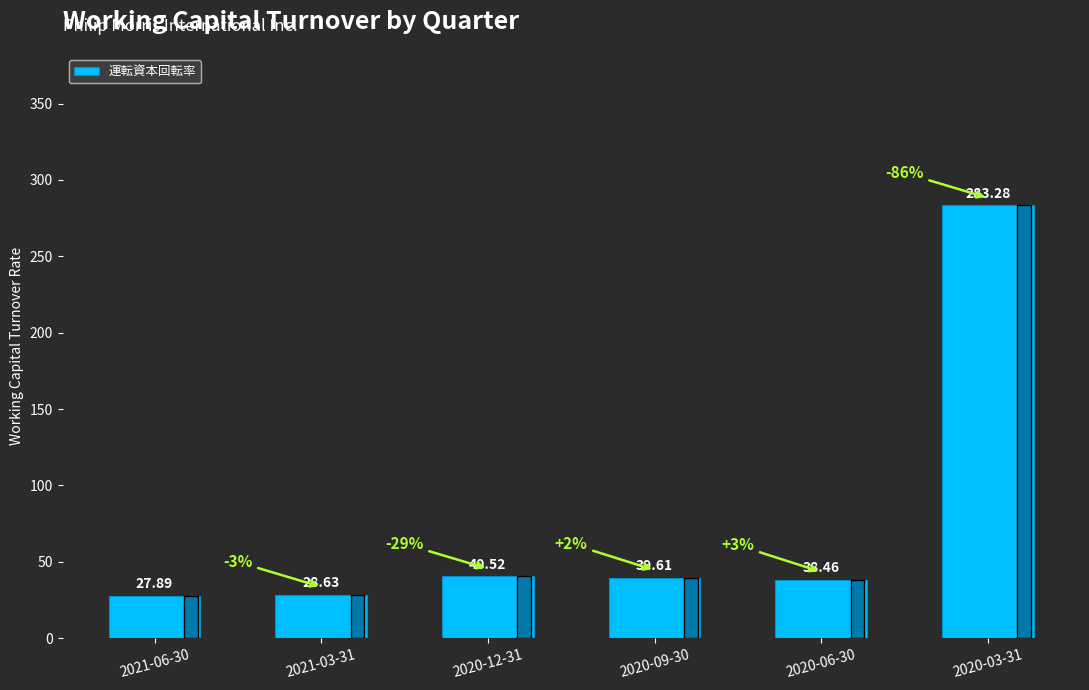

At which label does the data first exceed 39?

2020-12-31